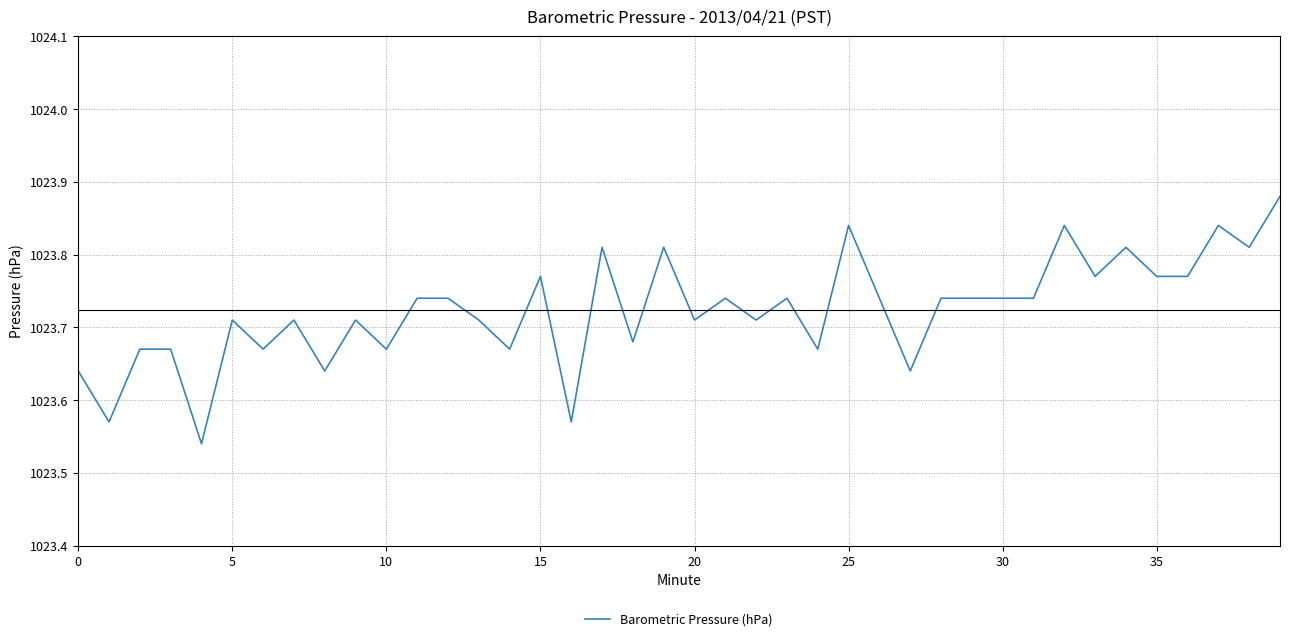

What is the difference between the maximum and minimum values?

0.3